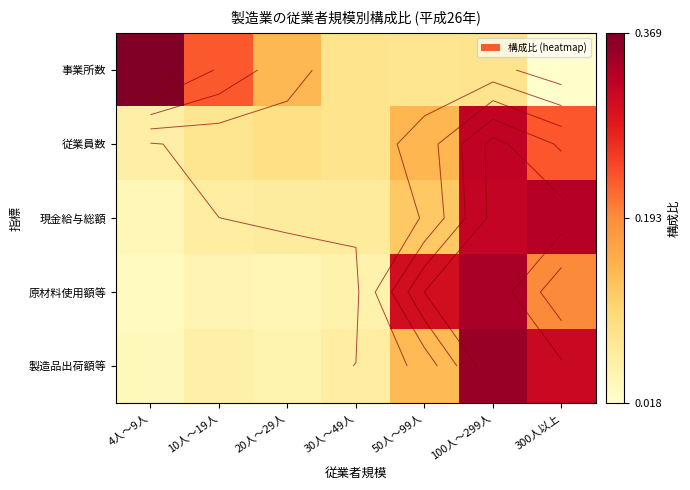

How many distinct data groups are displayed?

5